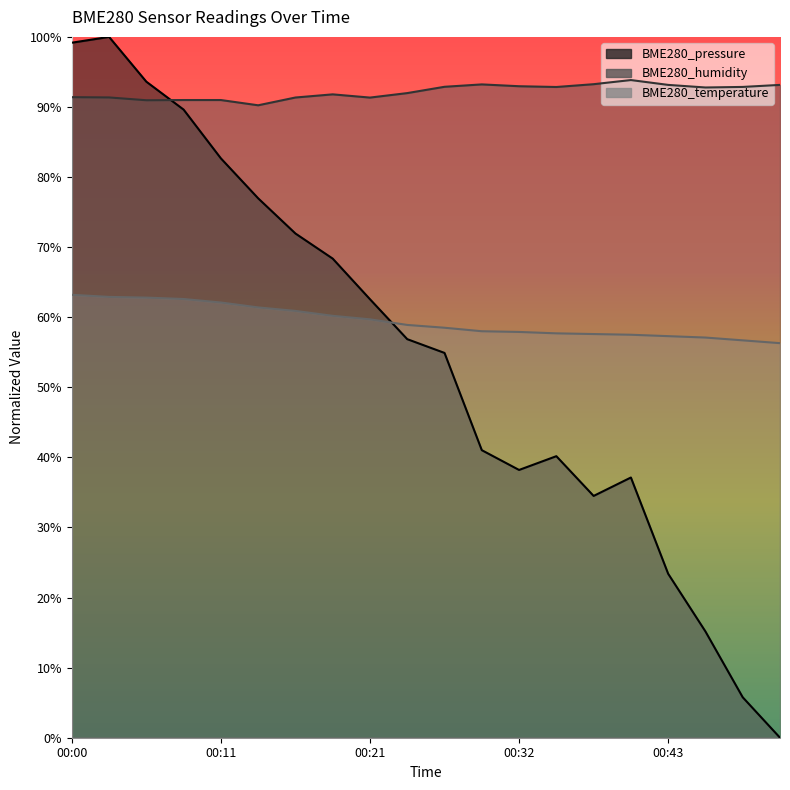

The value of BME280_pressure at 00:43 is 41.3. True or false?

False